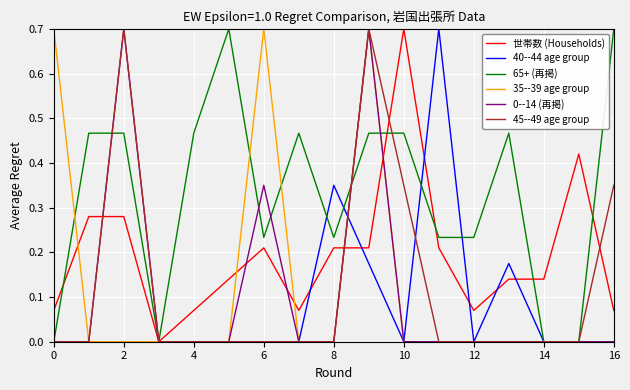

Count the 65+ (再掲) values in the range 0 to 1.

17